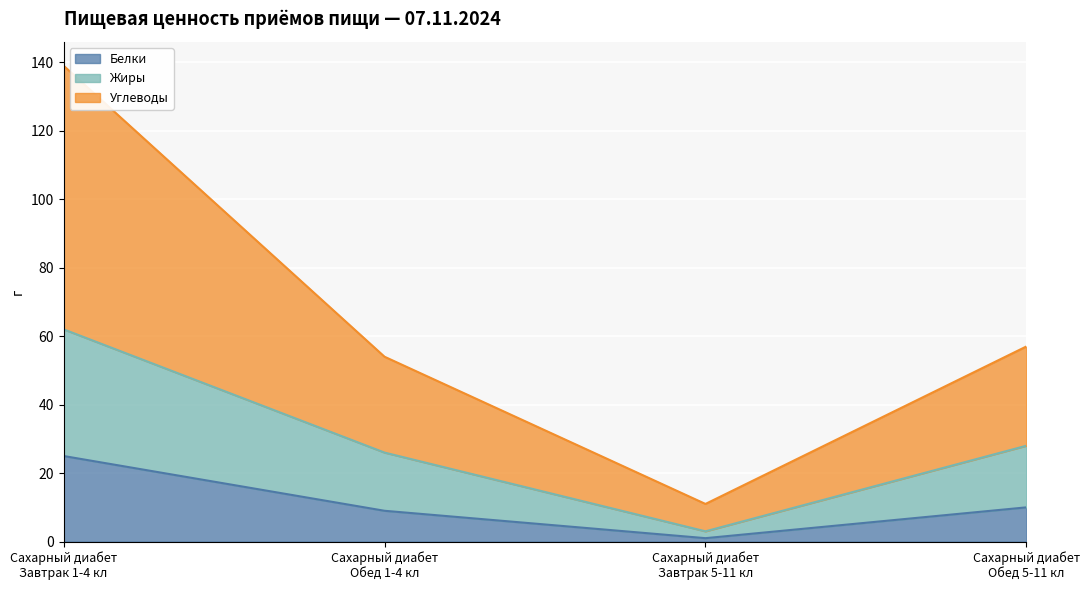

Is the value of Жиры at Сахарный диабет
Обед 5-11 кл greater than the value of Углеводы at Сахарный диабет
Завтрак 5-11 кл?

Yes